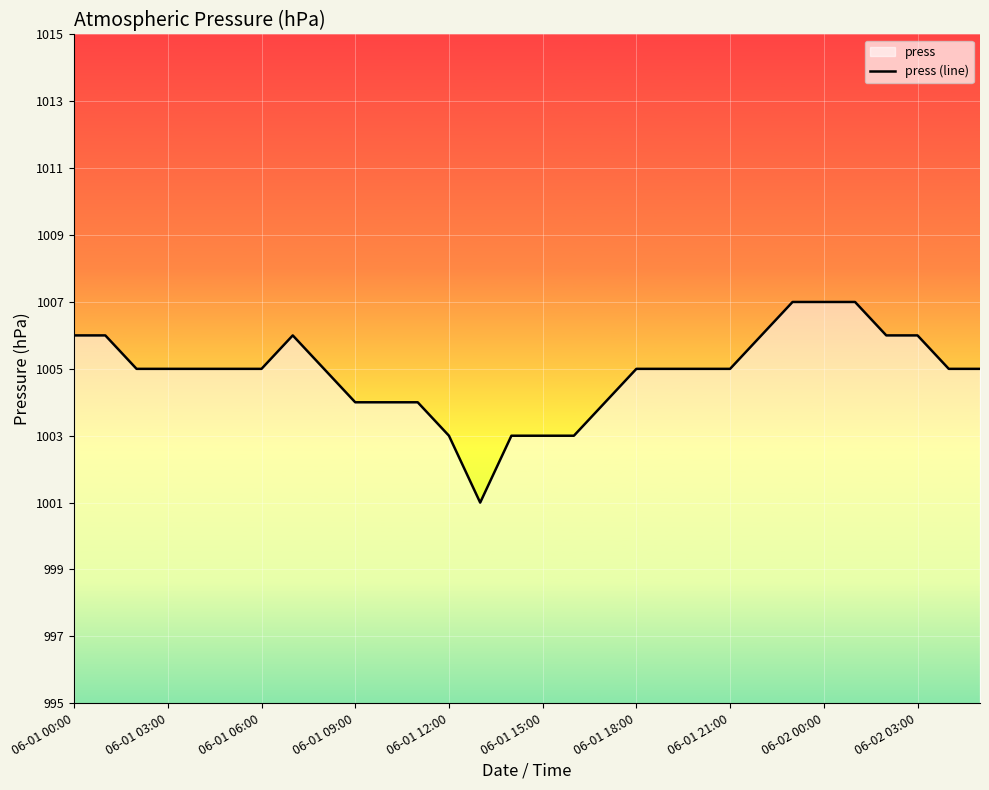

How many data points are above 1005?

9